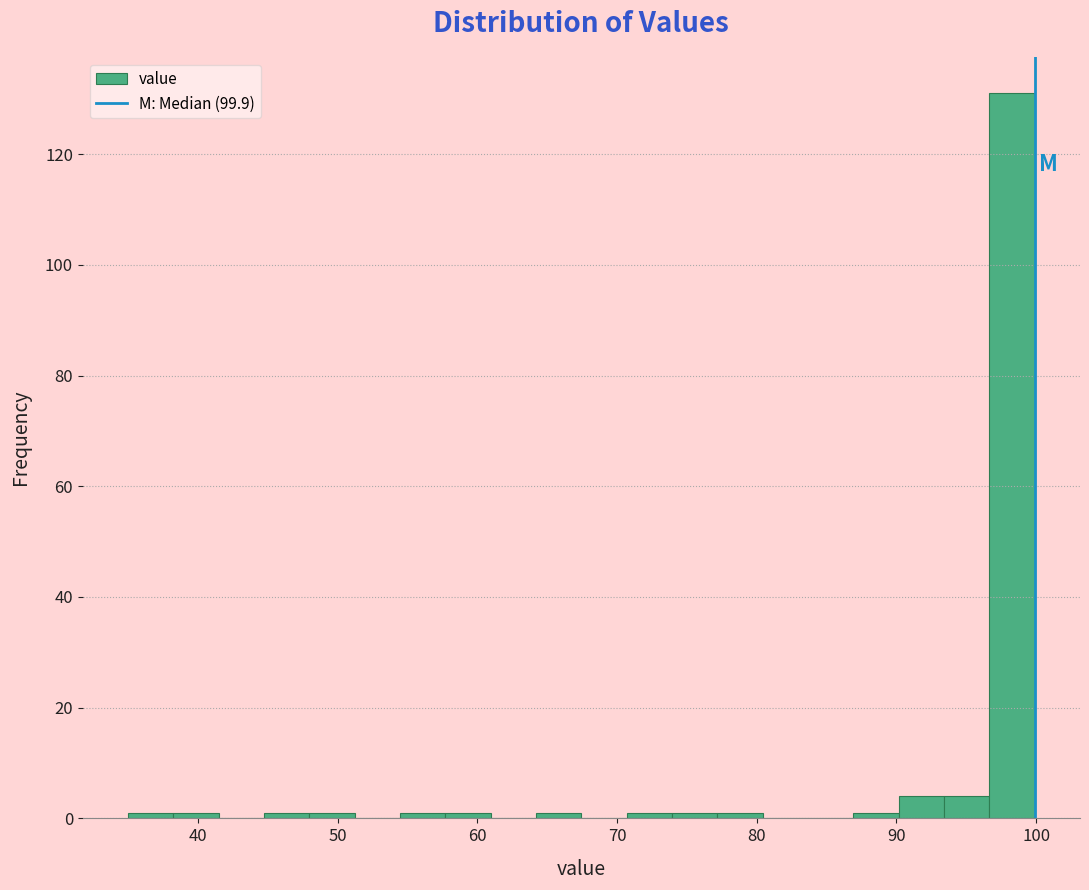

Around what value on the x-axis is the tallest bar? Give the approximate position of its centre, as read against the axis.

98